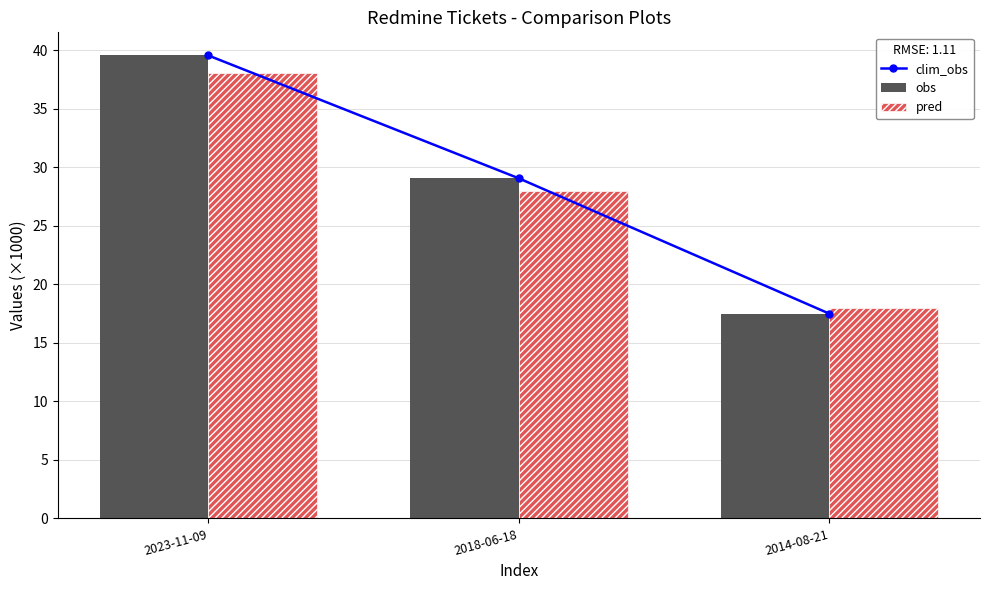

At how many categories does at least one series exceed 18?

2